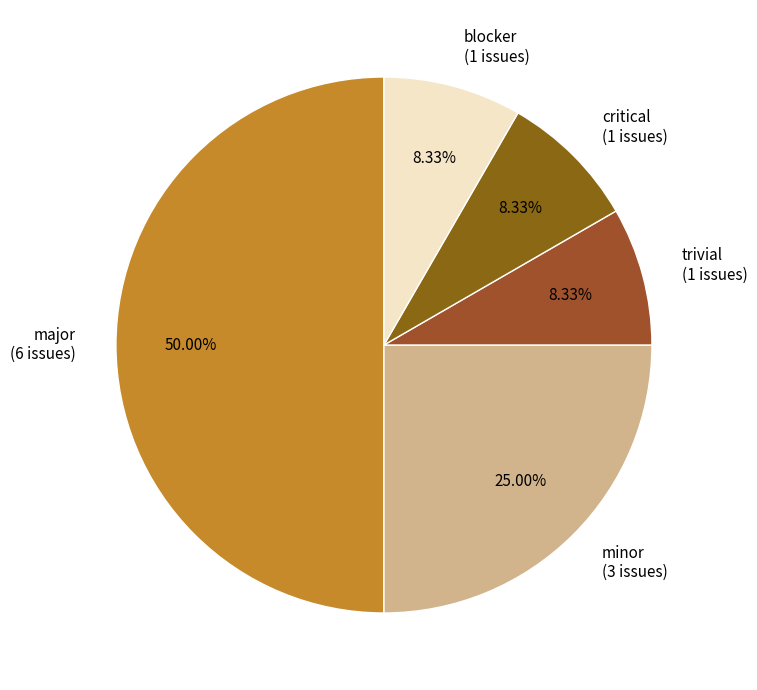

Does blocker account for over 50% of the chart?

No